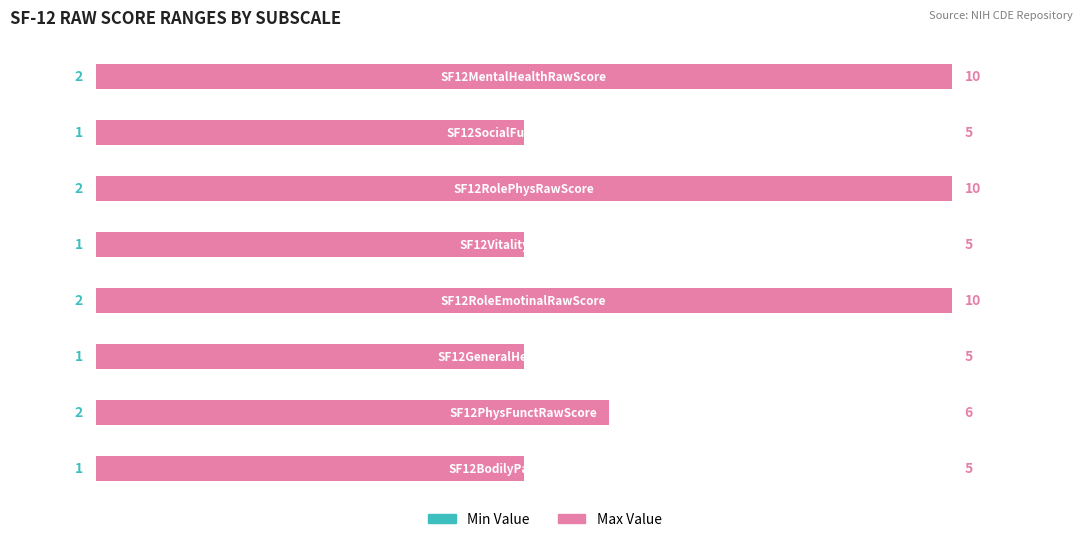

Which series has the largest total across all categories?

Max Value